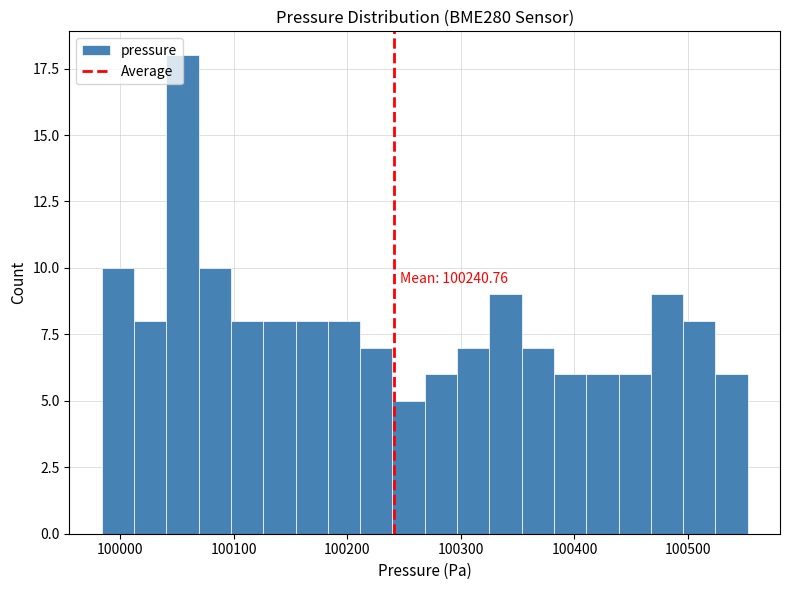

Read against the x-axis, roughly where is the centre of the tallest bar?

100050